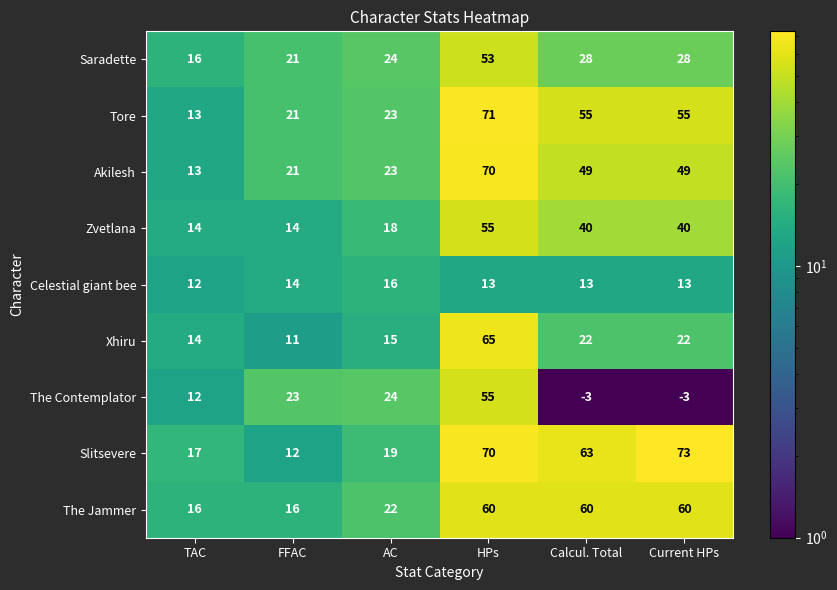

How many distinct data groups are displayed?

9